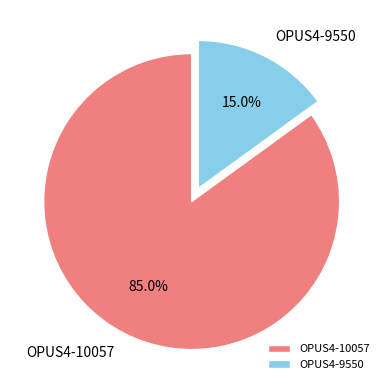

Is it true that OPUS4-9550 is 23% of the pie?

False